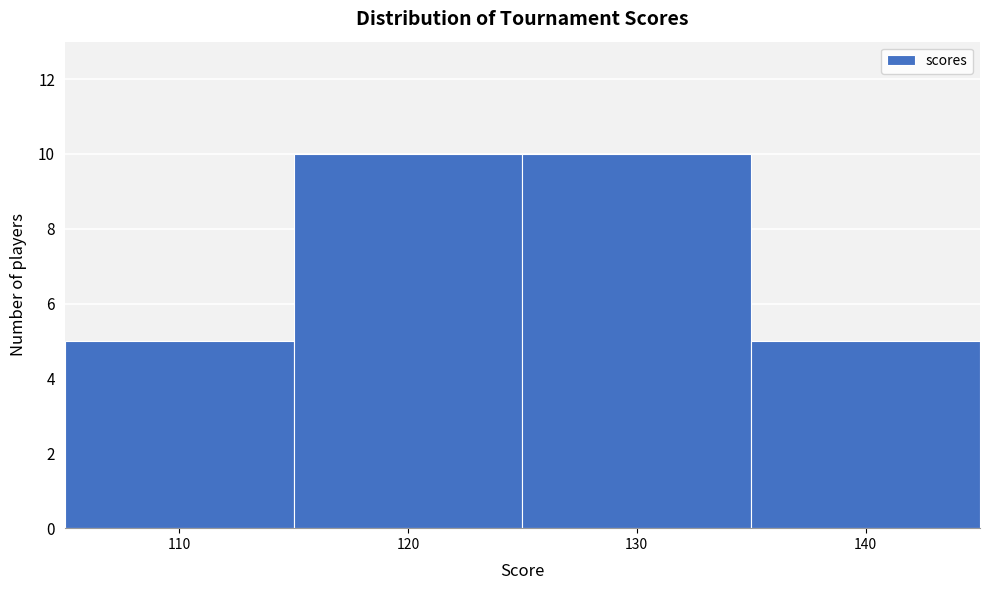

Reading left to right, transcribe this chart: for each bar, give the range it covers on the x-axis and its height. The values are not printed on the chart, so give them approximately, as read against the axis.

105 to 115: 5
115 to 125: 10
125 to 135: 10
135 to 145: 5